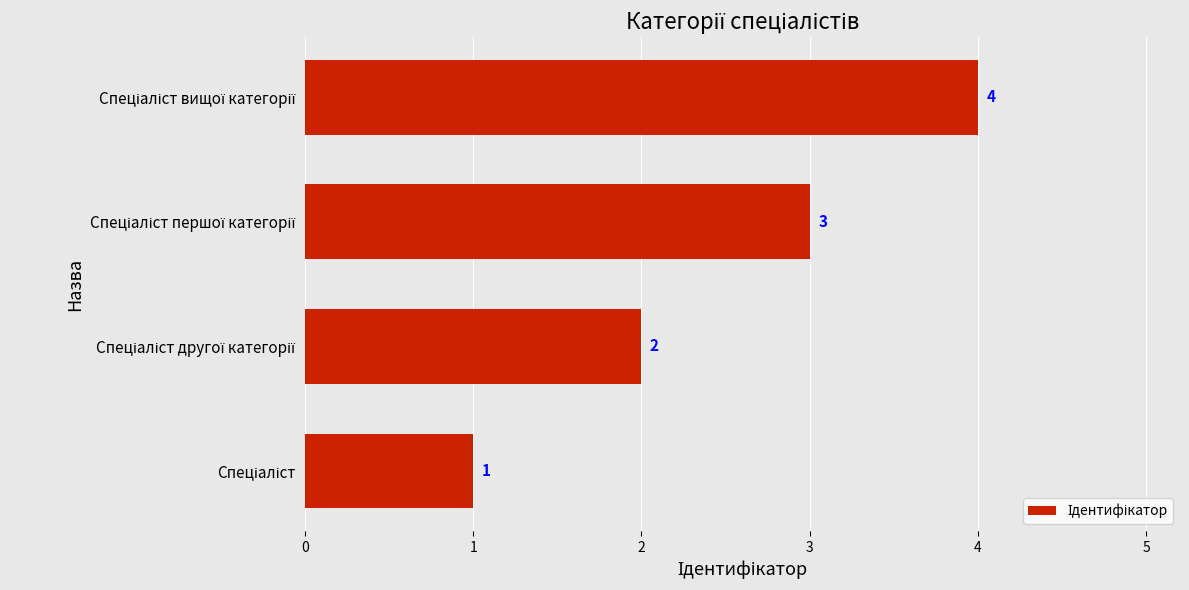

What is the difference between the maximum and minimum values?

3